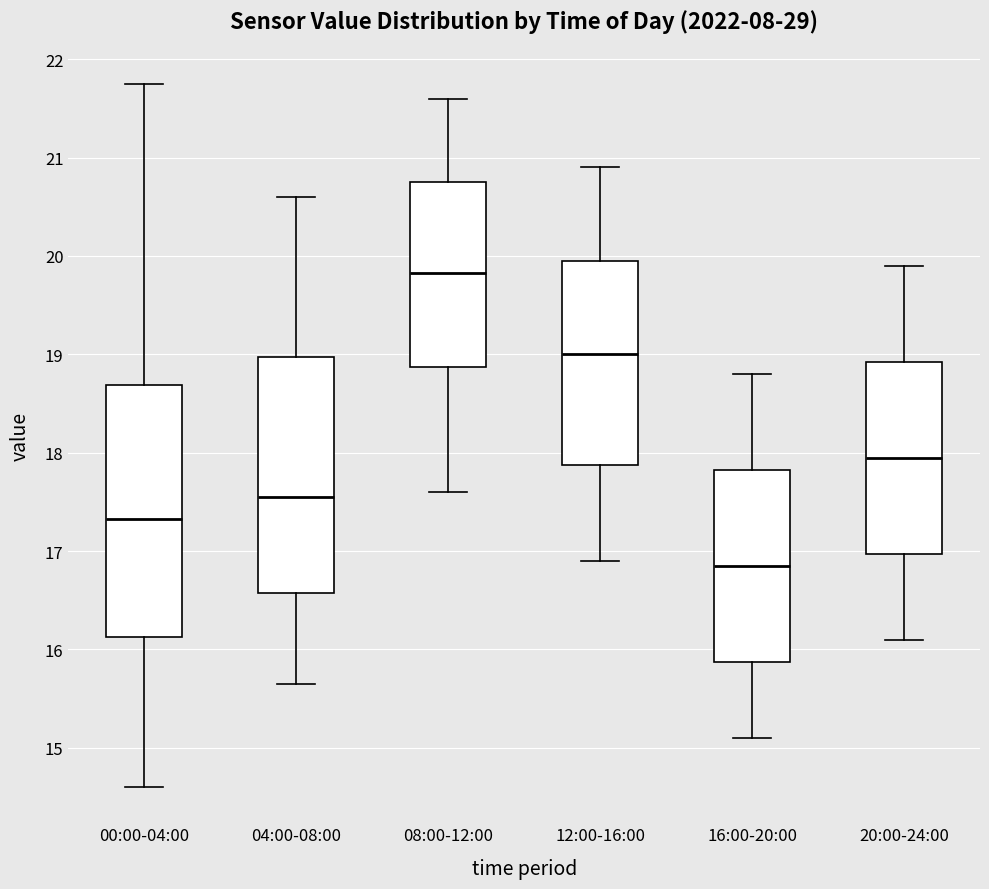

Where does the upper whisker of the box for 08:00-12:00 end on the y-axis? The values are not printed on the chart, so give them approximately, as read against the axis.

21.6